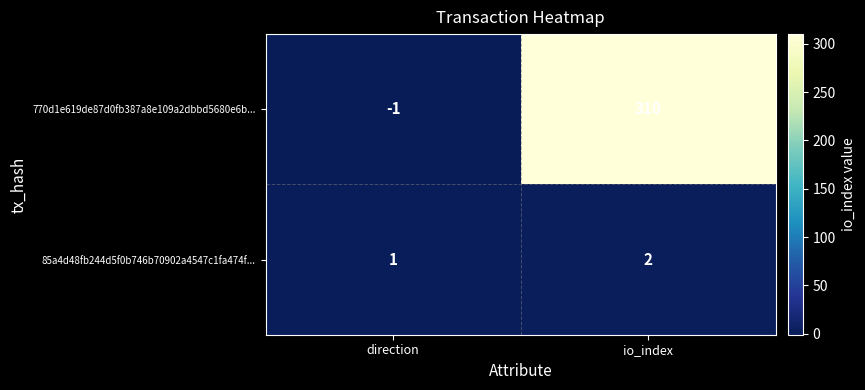

Which label corresponds to the largest value in the chart?

io_index